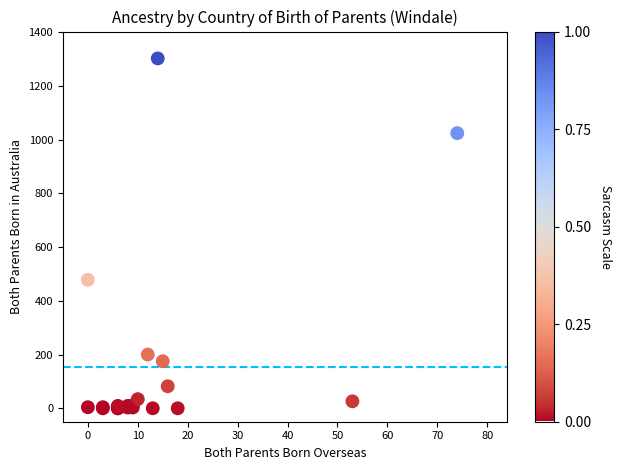

What Y value in the scatter plot is closest to 651?

478